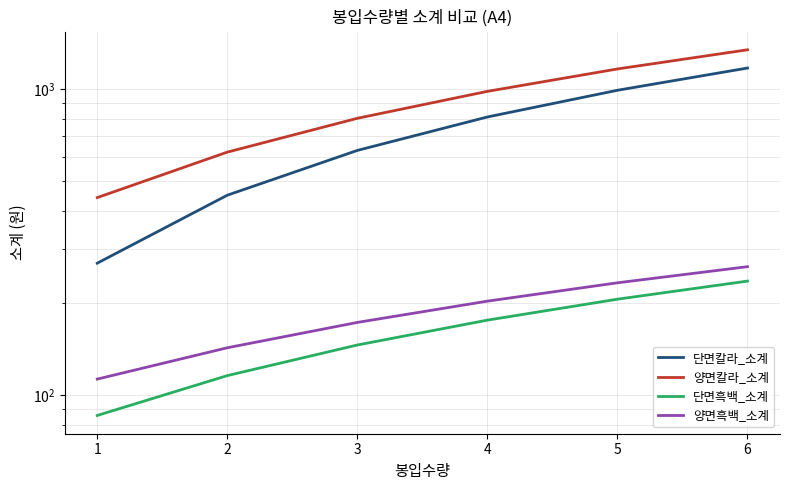

Which category has the lowest value across all series?

1